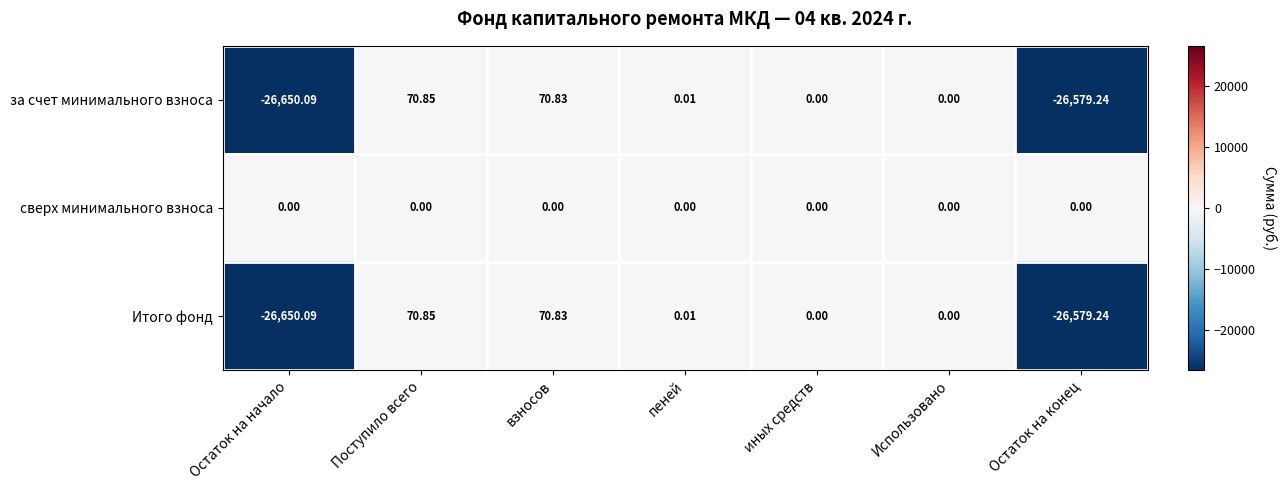

At which category does the chart reach its peak across all series?

Поступило всего